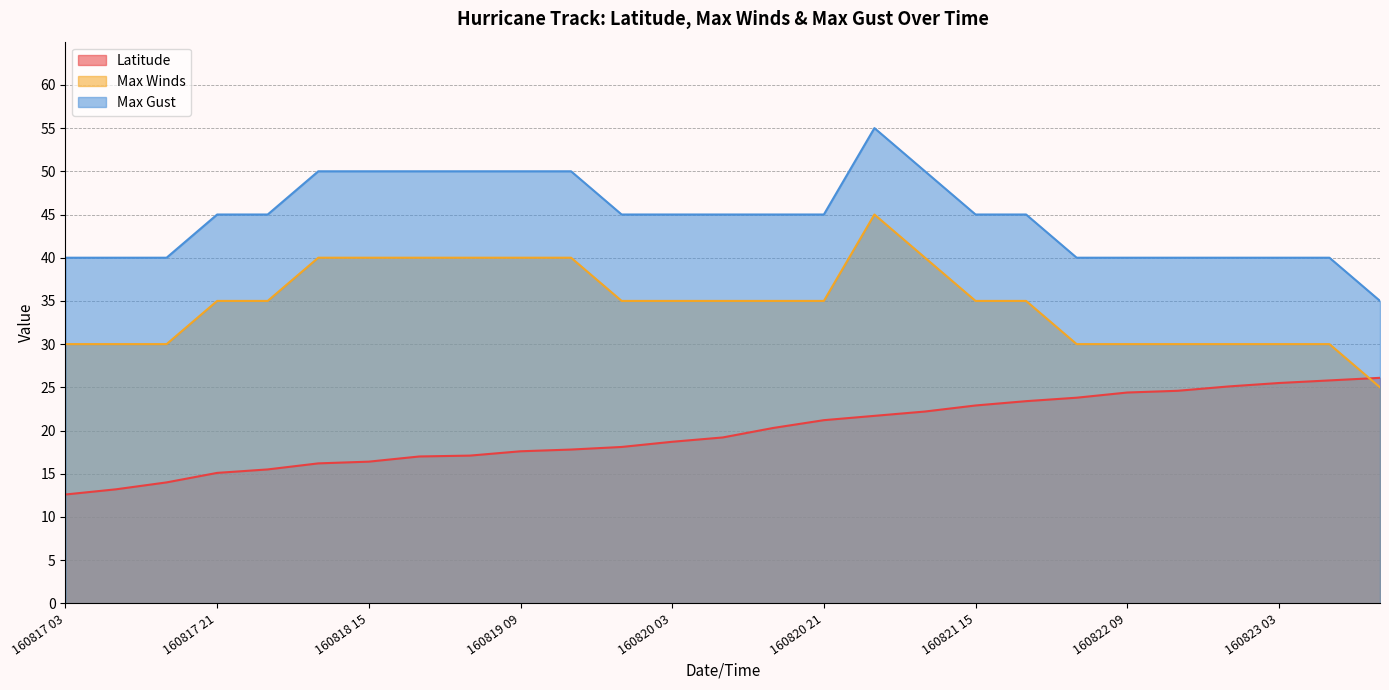

What is the difference between the maximum and minimum values in the Latitude series?

13.5